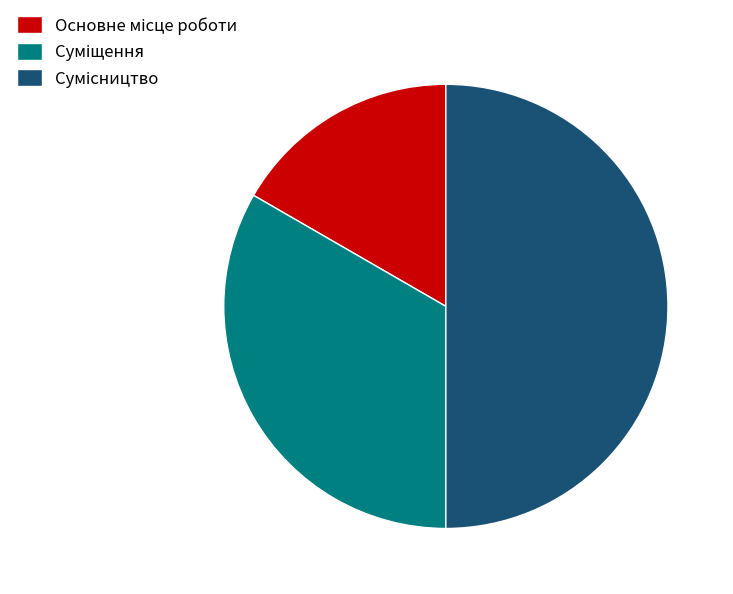

How many slices are in this pie chart?

3